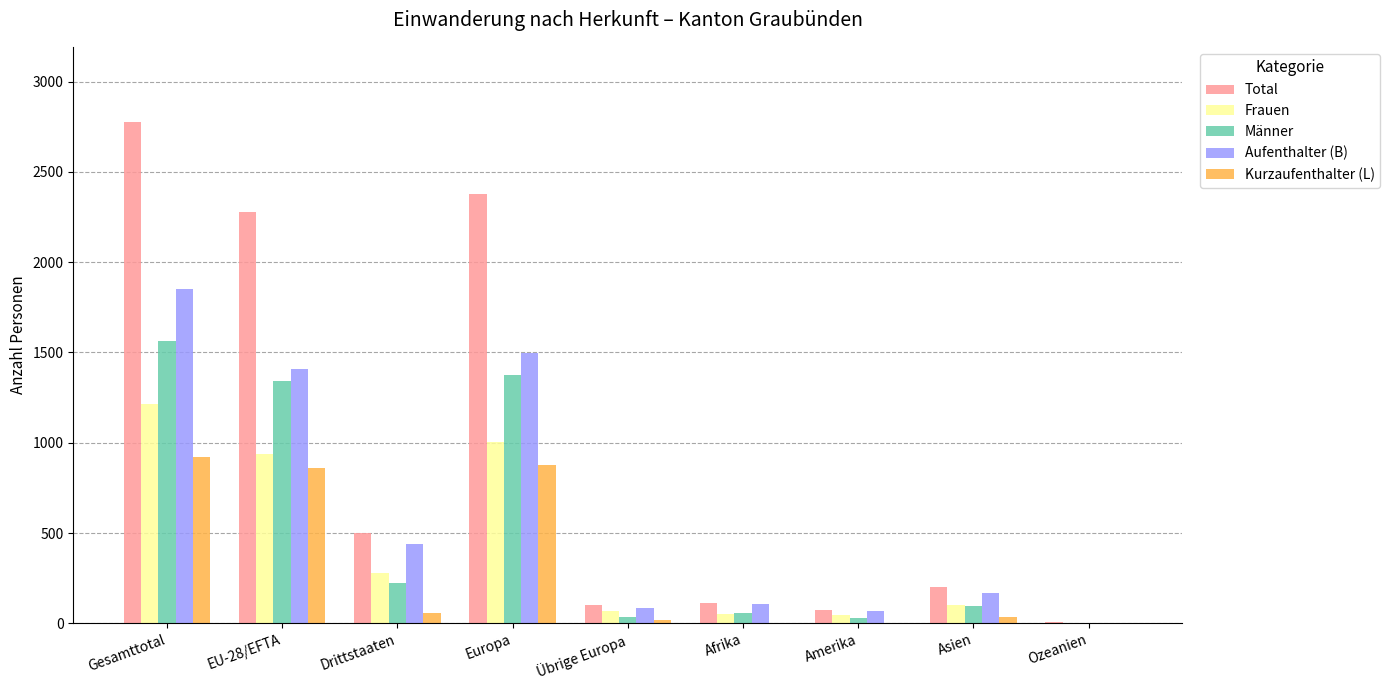

What is the highest value of the Aufenthalter (B) series?

1849